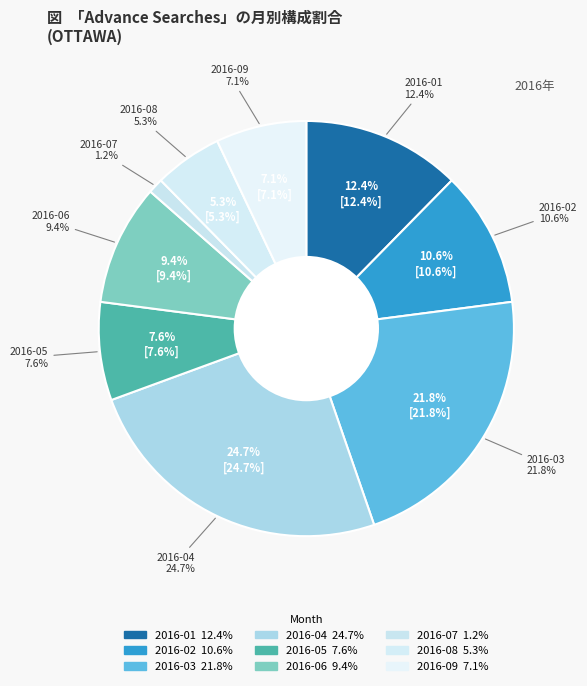

To the nearest percent, what is the combined percentage of 2016-04 and 2016-09?

32%